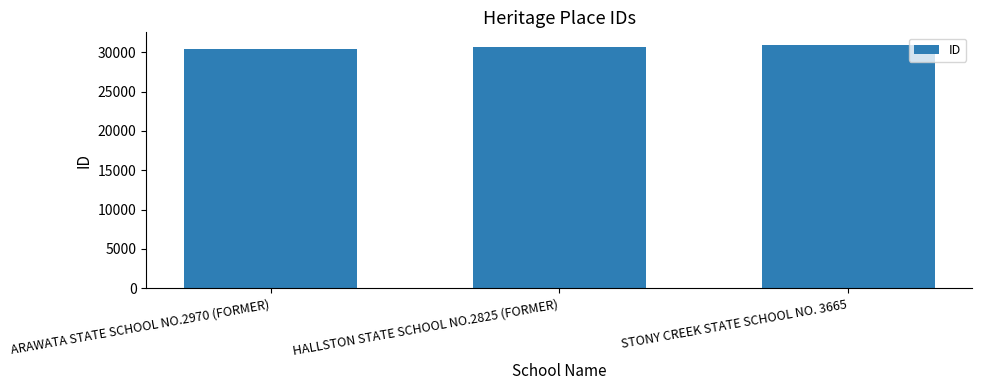

What is the difference between the maximum and minimum values?

612